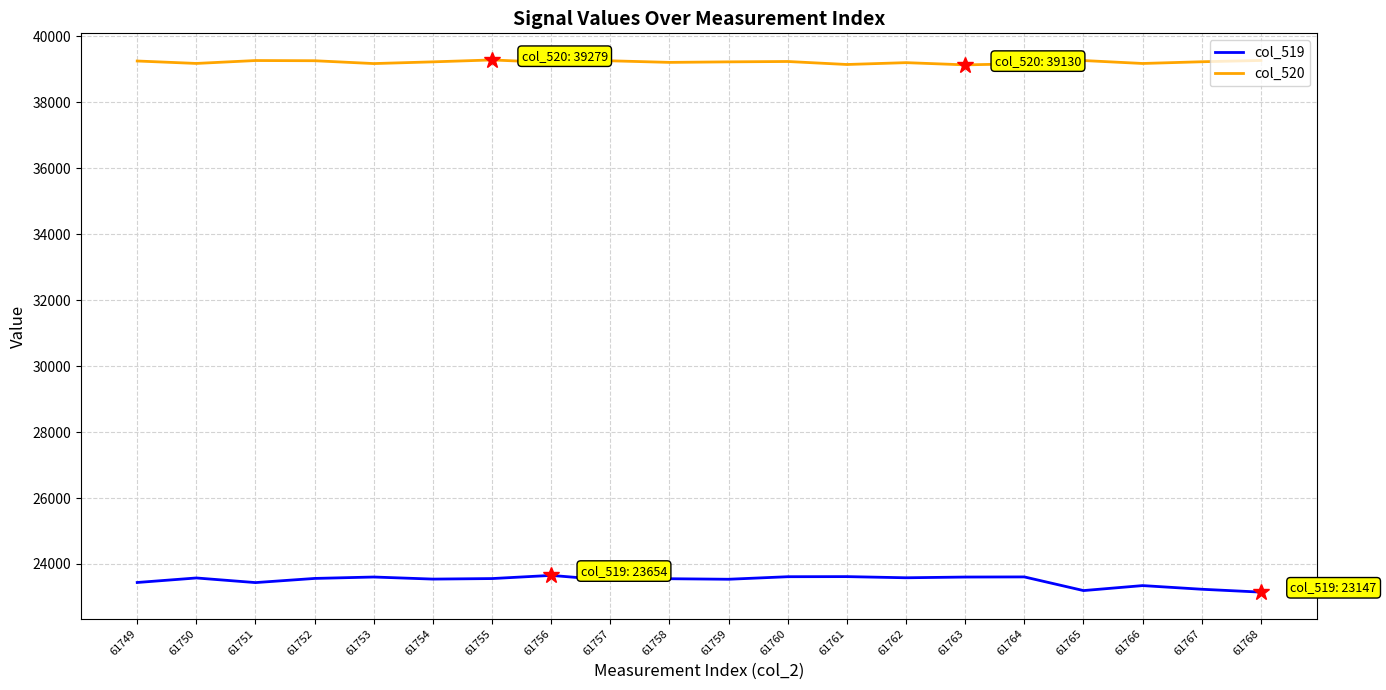

What is the spread (max minus min) of values at 61763?

15526